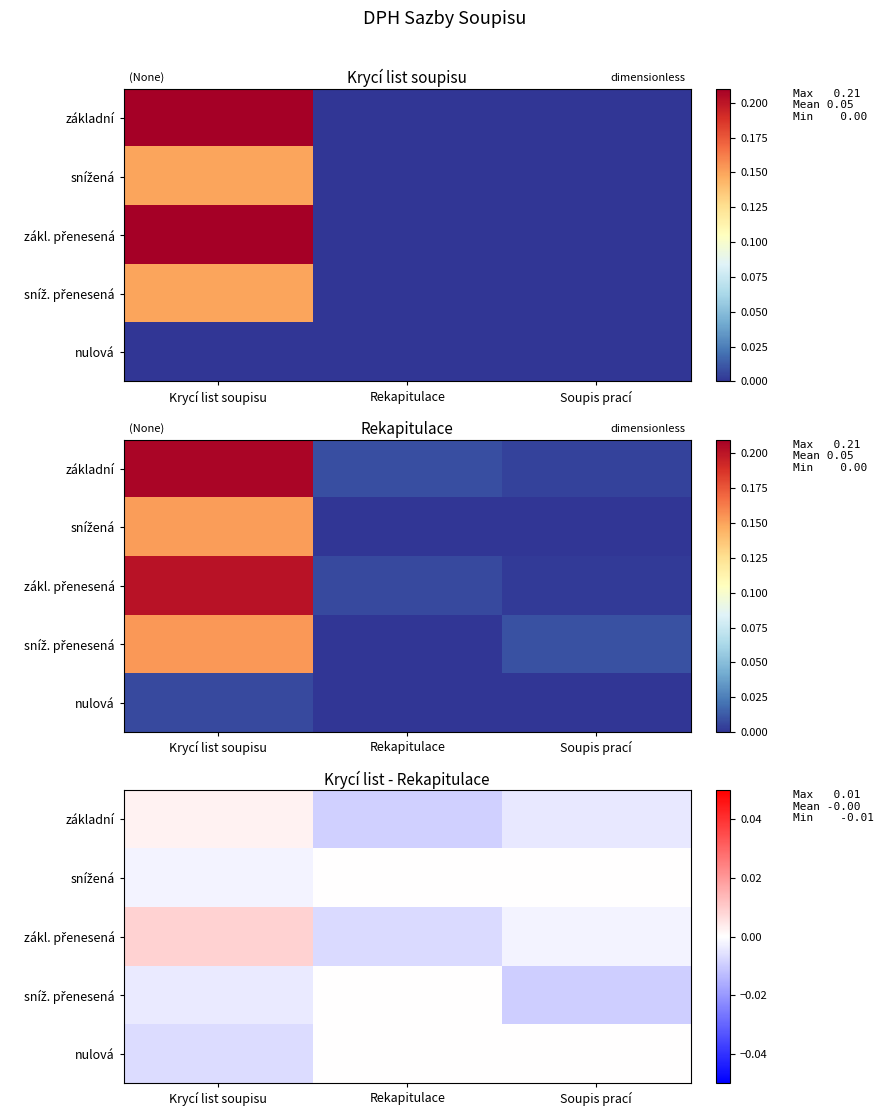

How many series are shown in this chart?

5